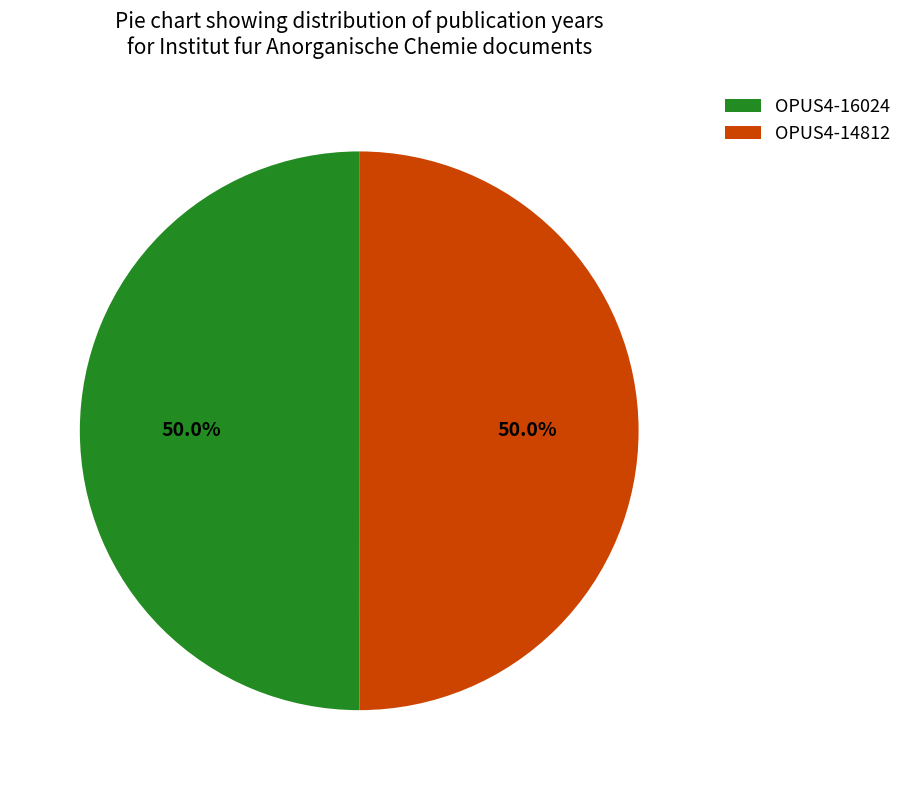

What is the ratio of the value at OPUS4-16024 to the value at OPUS4-14812?

1.0